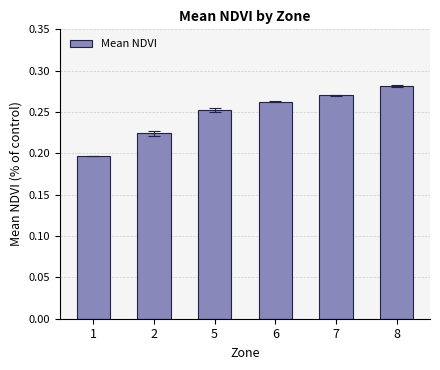

At which category does the chart reach its peak across all series?

8